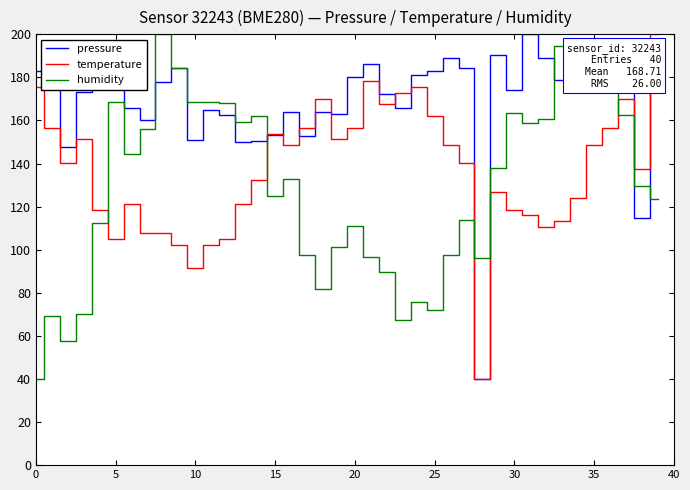

Rank the series by their average value, from highest to lowest.

pressure, temperature, humidity